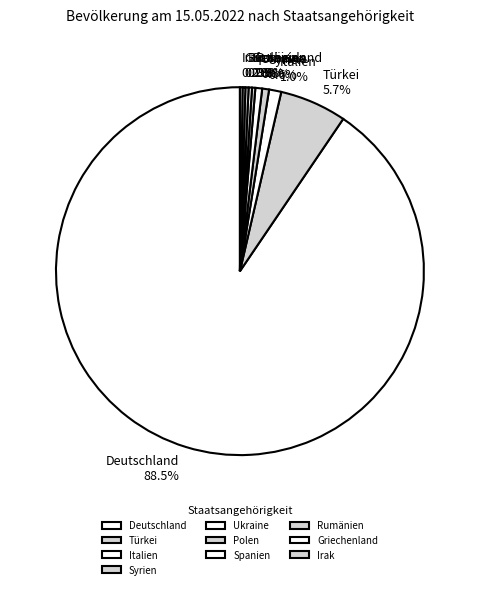

How many slices are in this pie chart?

10